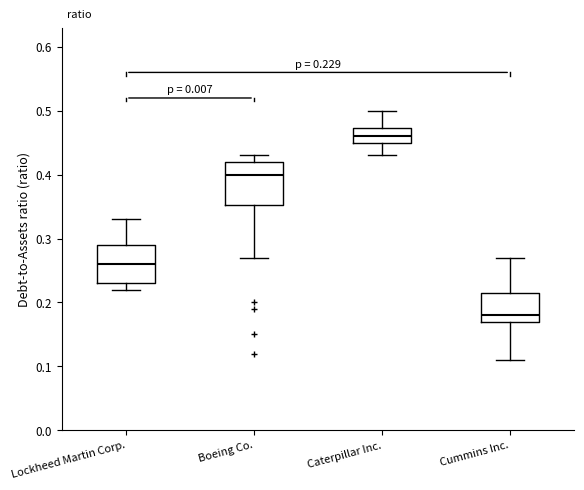

Which box's median line is the lowest?

Cummins Inc.